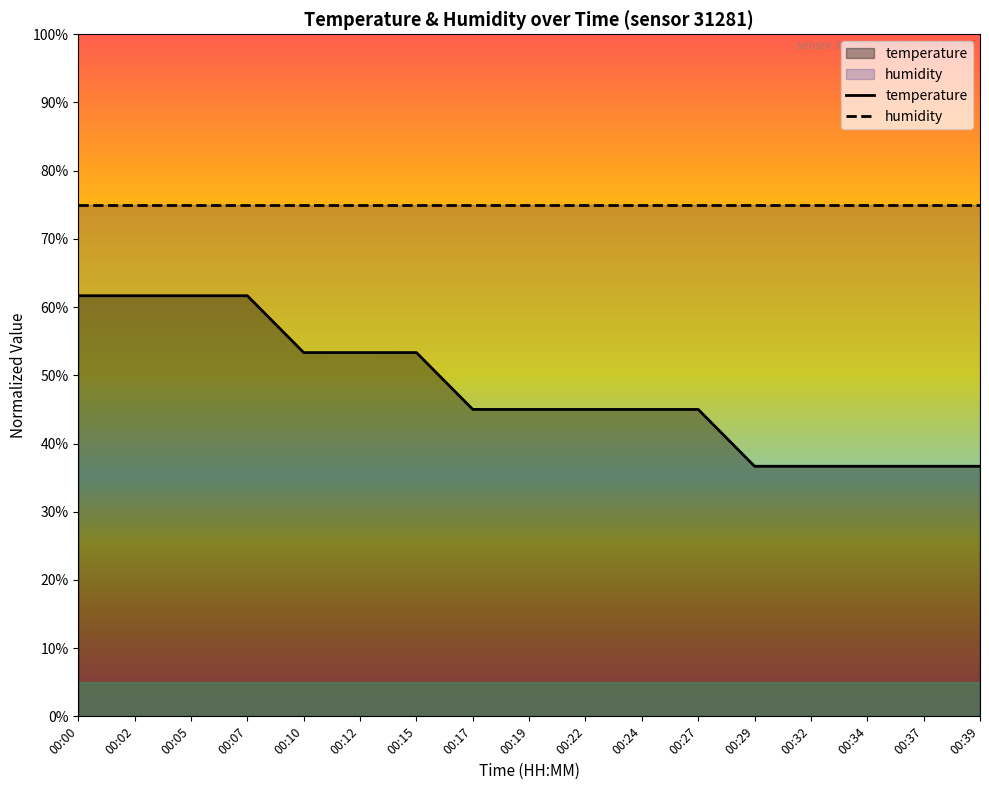

What is the change in value from 00:27 to 00:37?

-8.3